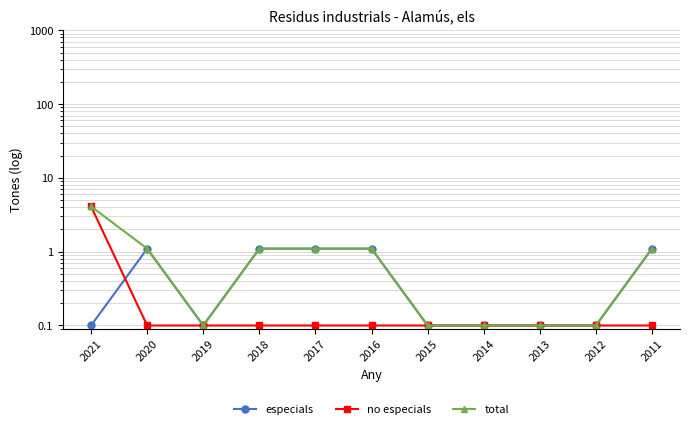

Which series changed the most between 2021 and 2014?

no especials